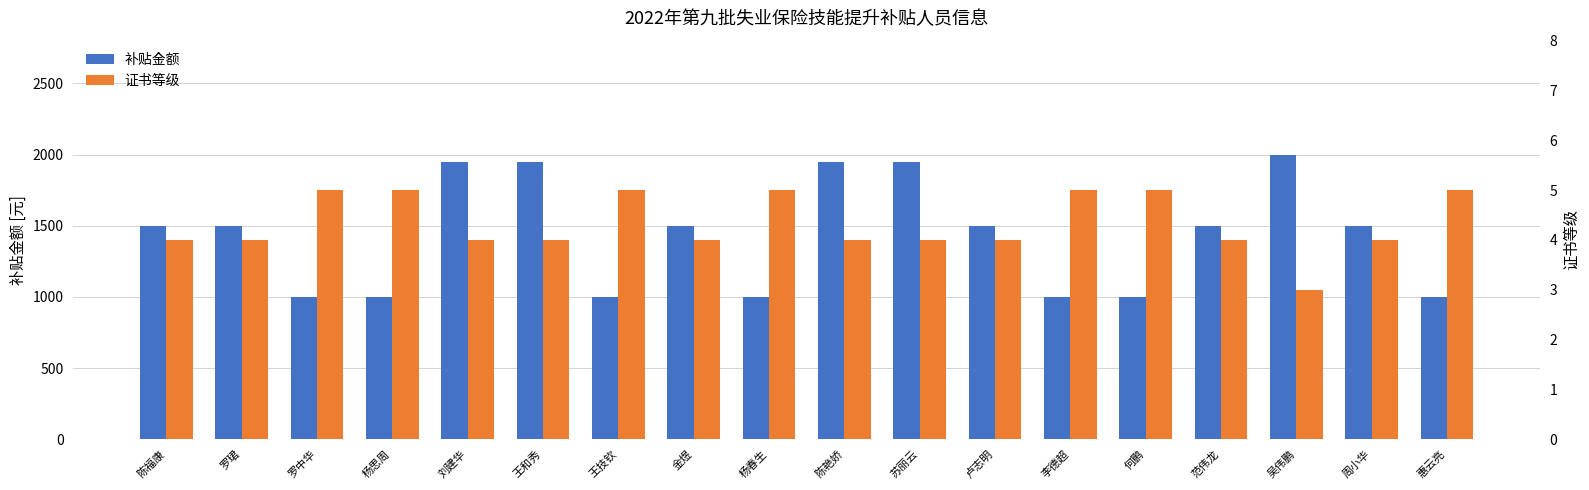

At which category is the sum across all series the highest?

吴伟鹏